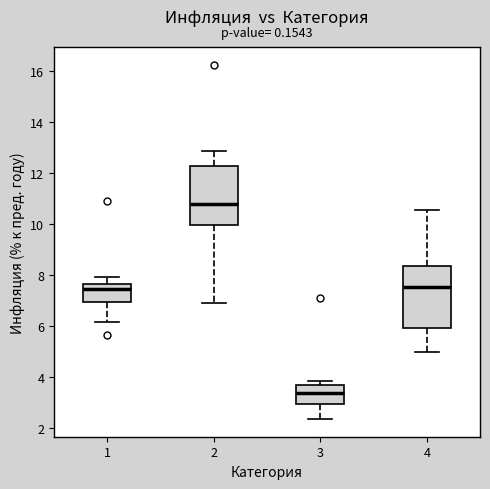

Reading left to right, transcribe this box plot: for each box, give where its median line is, the range the box spans, and where its two whiskers end, as read against the y-axis. The values are not printed on the chart, so give them approximately, as read against the axis.

1: median 7.4, box 7.0 to 7.6, whiskers 6.2 to 8.0
2: median 10.8, box 10.0 to 12.2, whiskers 6.8 to 12.8
3: median 3.4, box 3.0 to 3.6, whiskers 2.4 to 3.8
4: median 7.6, box 6.0 to 8.4, whiskers 5.0 to 10.6